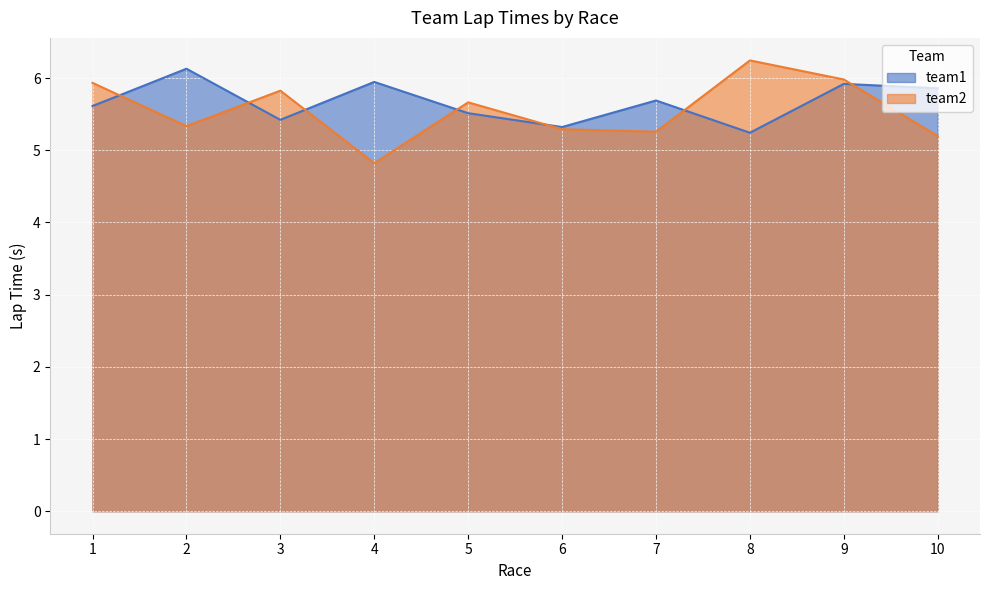

Which series has the largest total across all categories?

team1